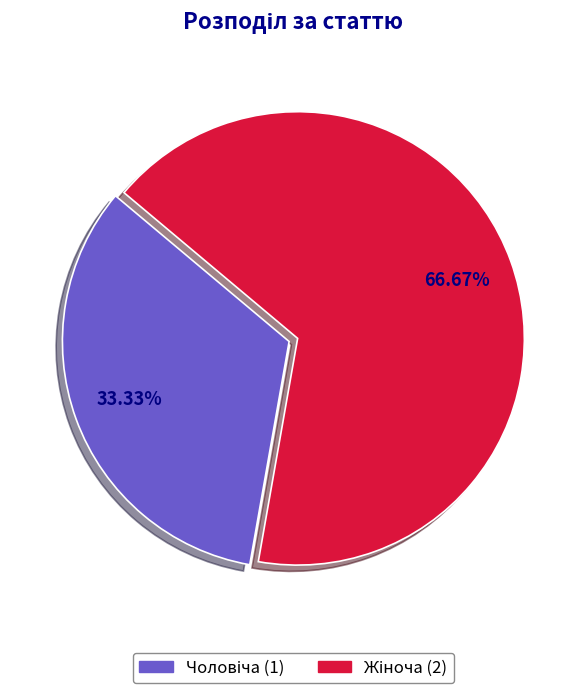

To the nearest percent, what is the average slice percentage?

50%